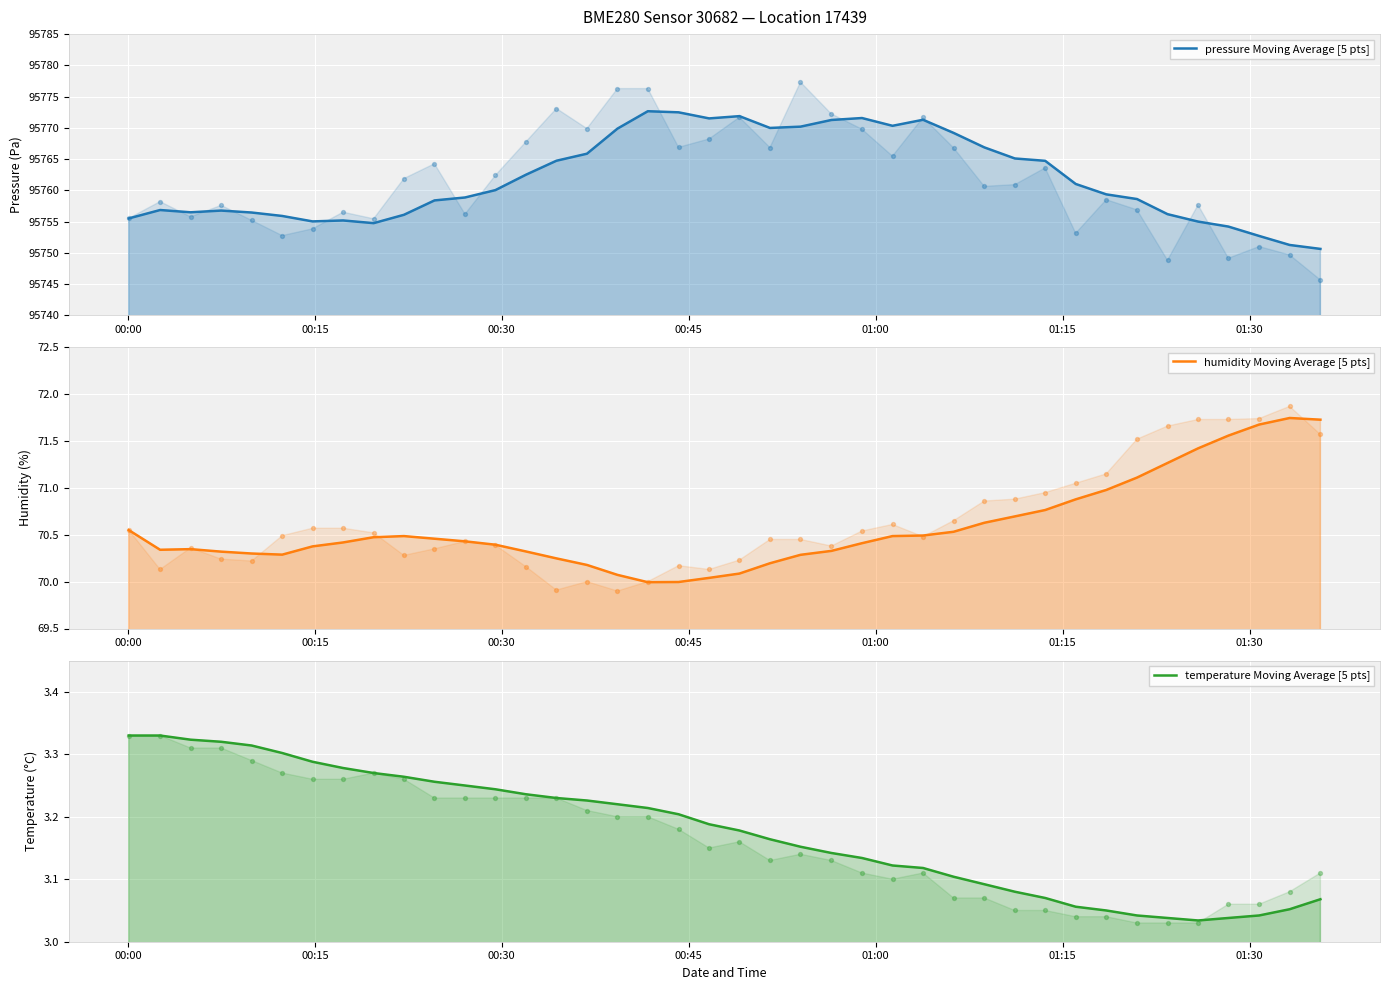

Is the value of humidity Moving Average [5 pts] at 01:15 greater than the value of temperature Moving Average [5 pts] at 30?

Yes